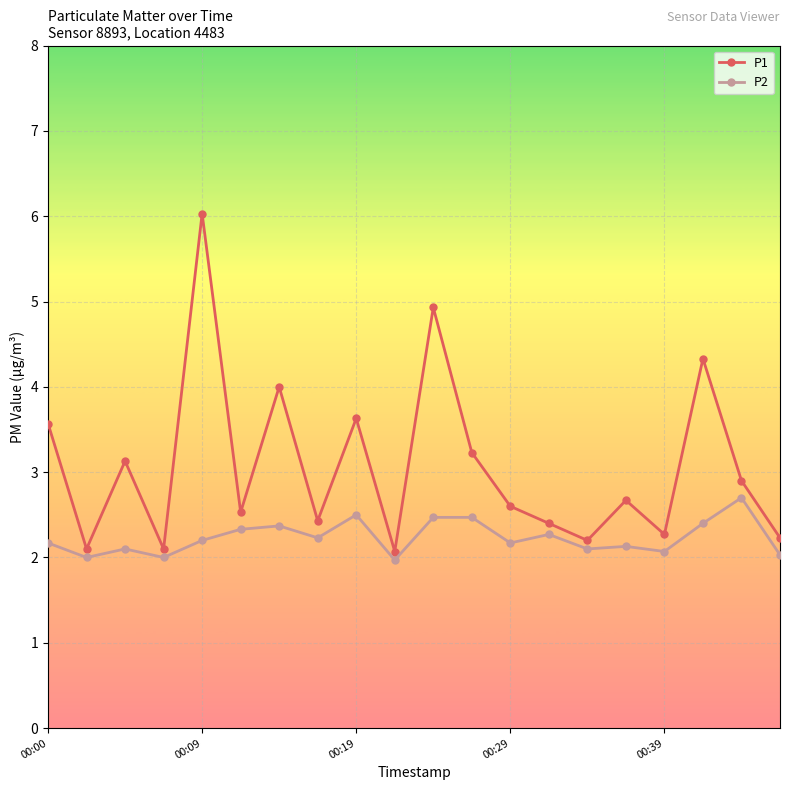

Is this an area chart (filled region under the line)?

No